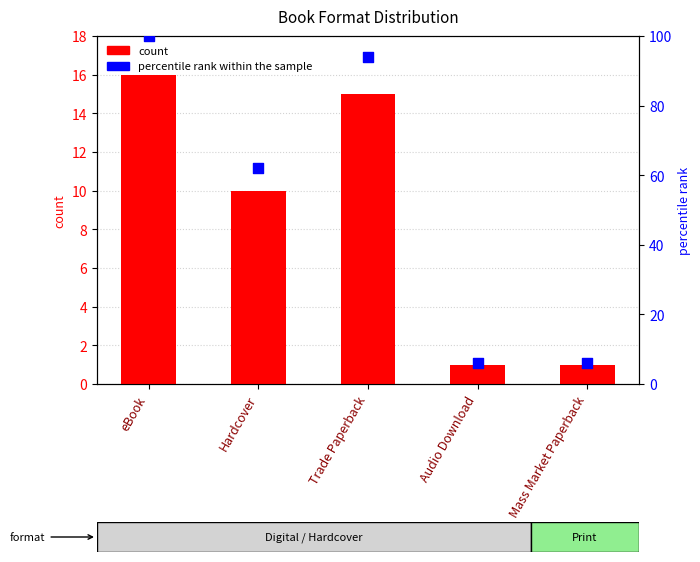

Which series contains the lowest Y value?

count